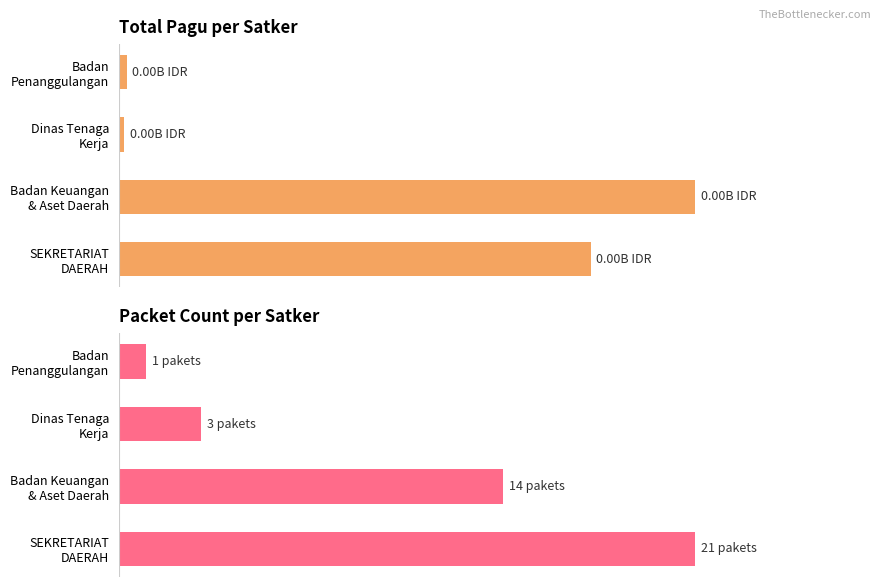

What is the difference between the maximum and minimum values in the Total Pagu (normalized) series?

99.1